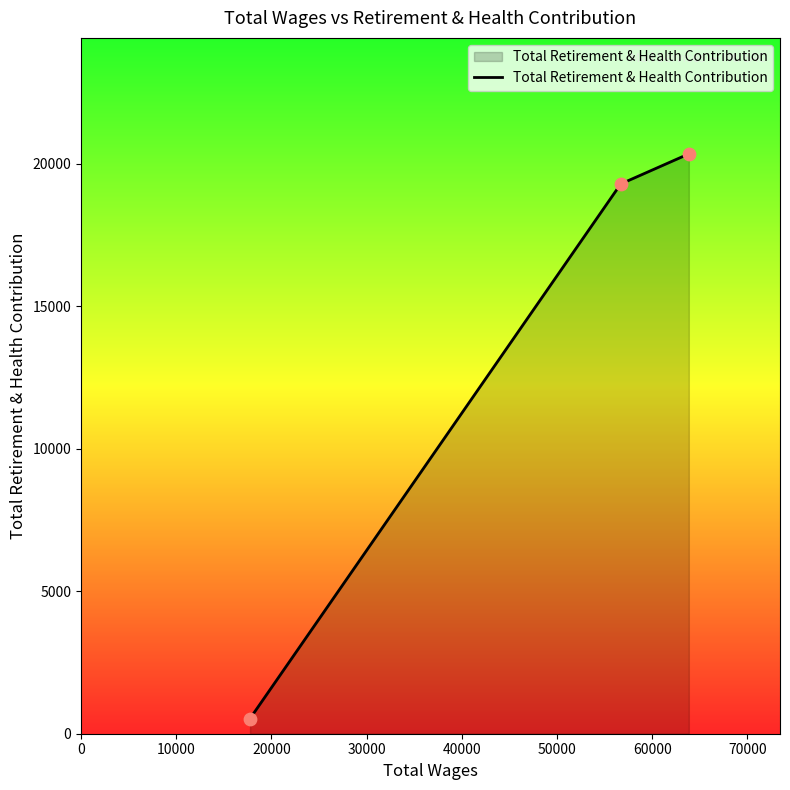

What is the greatest value displayed?

20344